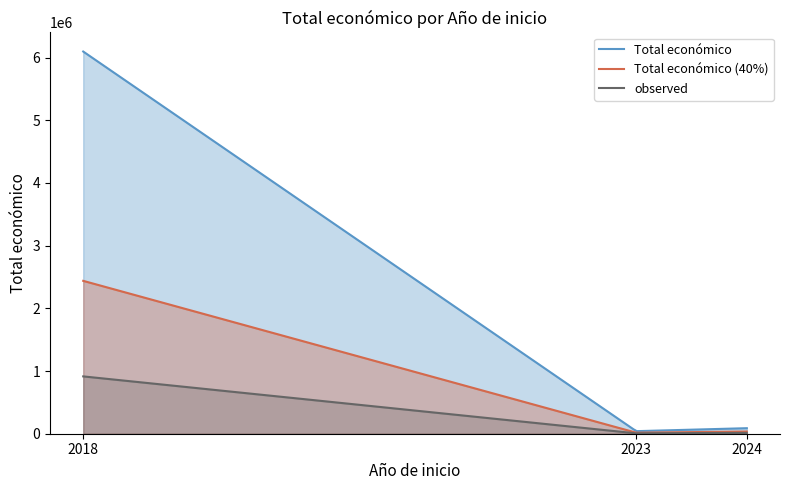

Which category has the highest value across all series?

2018